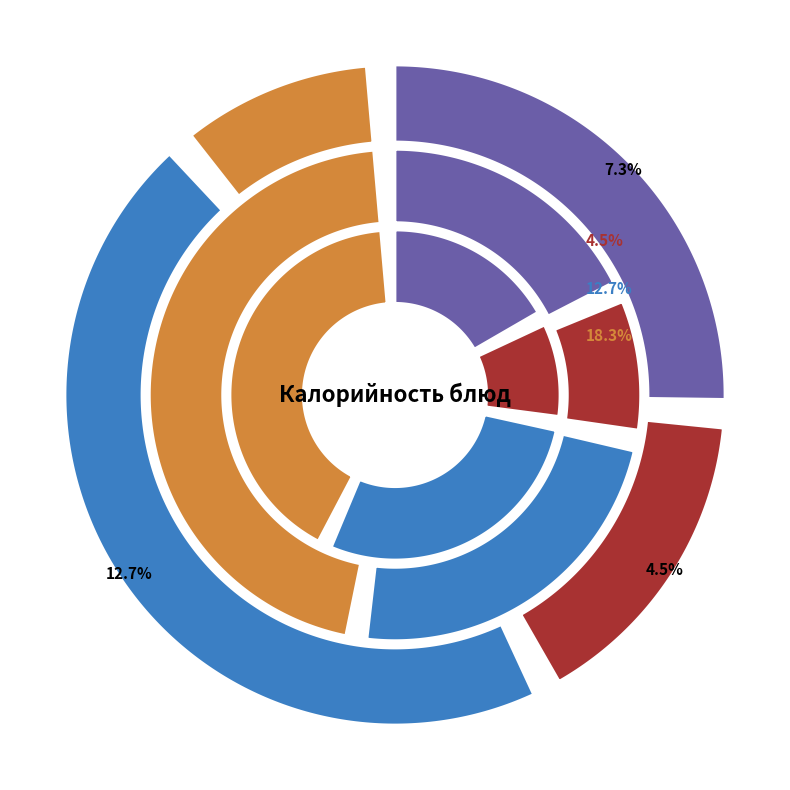

How much of the chart is everything except запеканка картофельная с говядиной?

86.3%